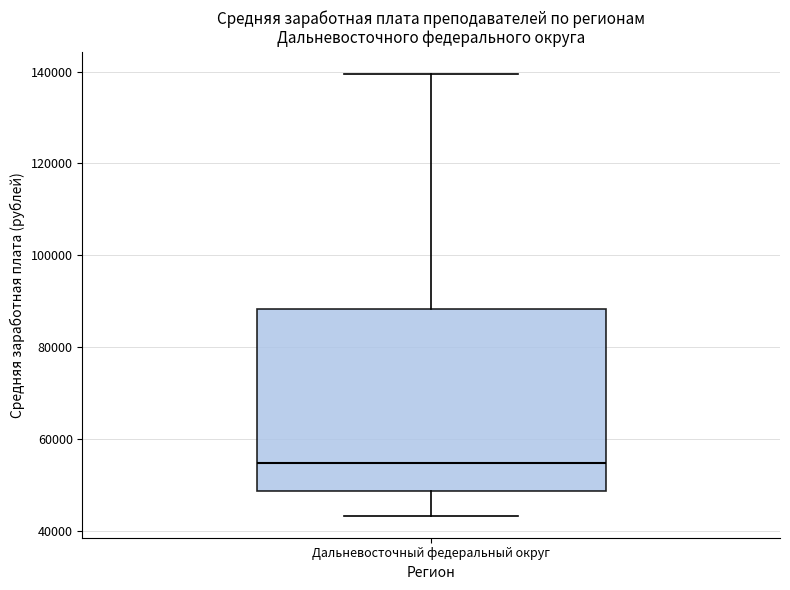

Where does the lower whisker of the box for Дальневосточный федеральный округ end on the y-axis? The values are not printed on the chart, so give them approximately, as read against the axis.

44000